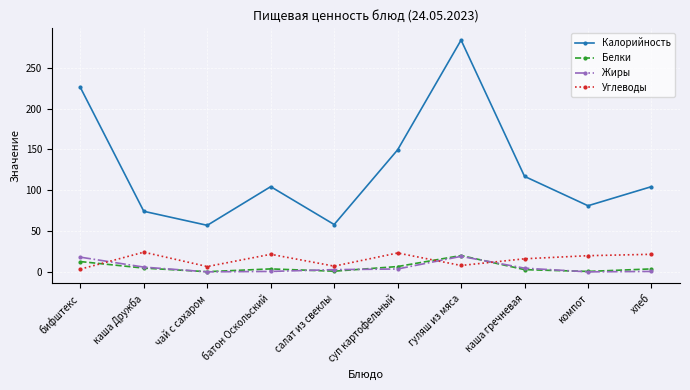

Which series has the largest total across all categories?

Калорийность